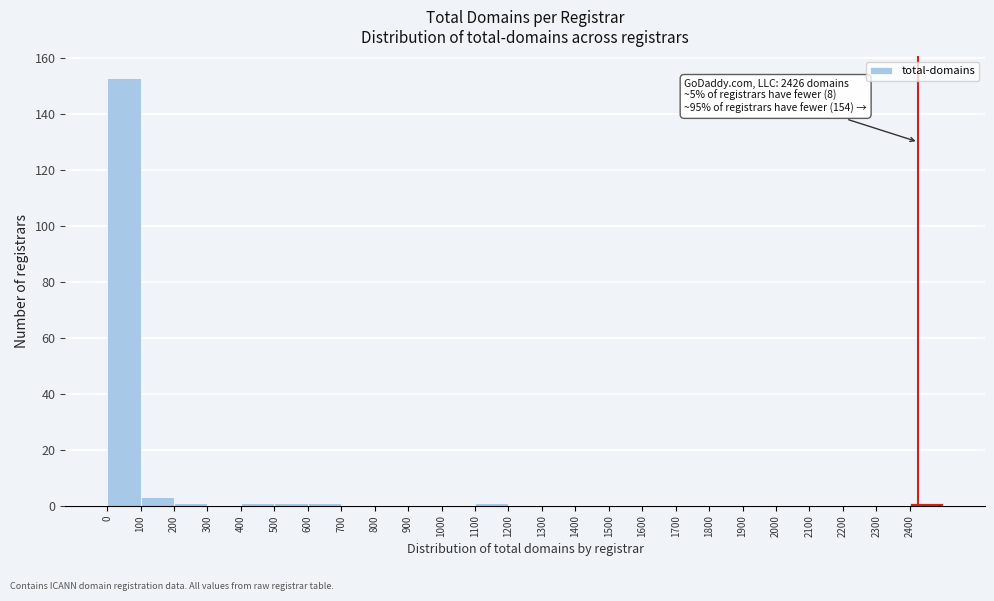

Which range on the x-axis has the tallest bar?

0 to 100